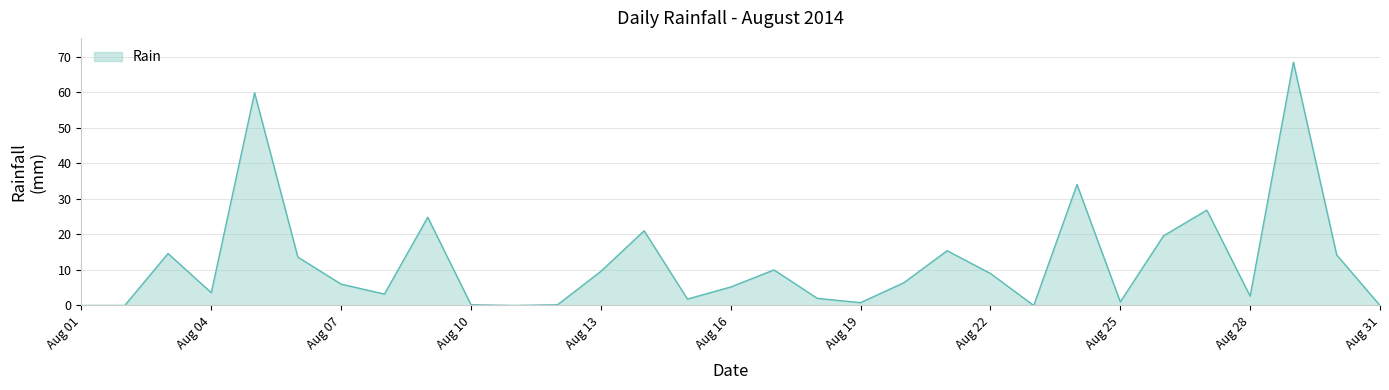

Is this an area chart (filled region under the line)?

Yes